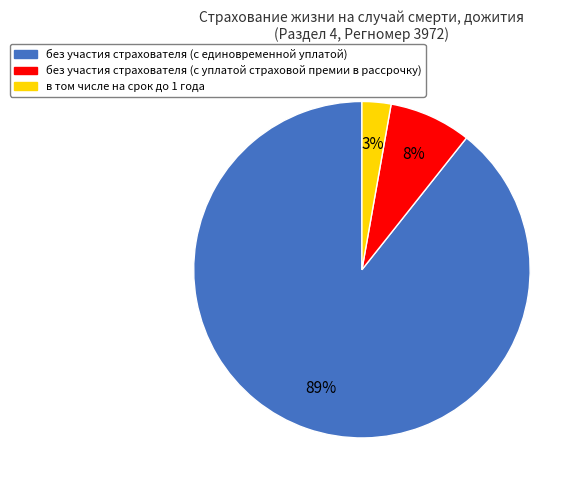

Combined, do без участия страхователя (с уплатой страховой премии в рассрочку) and в том числе на срок до 1 года account for over 50%?

No